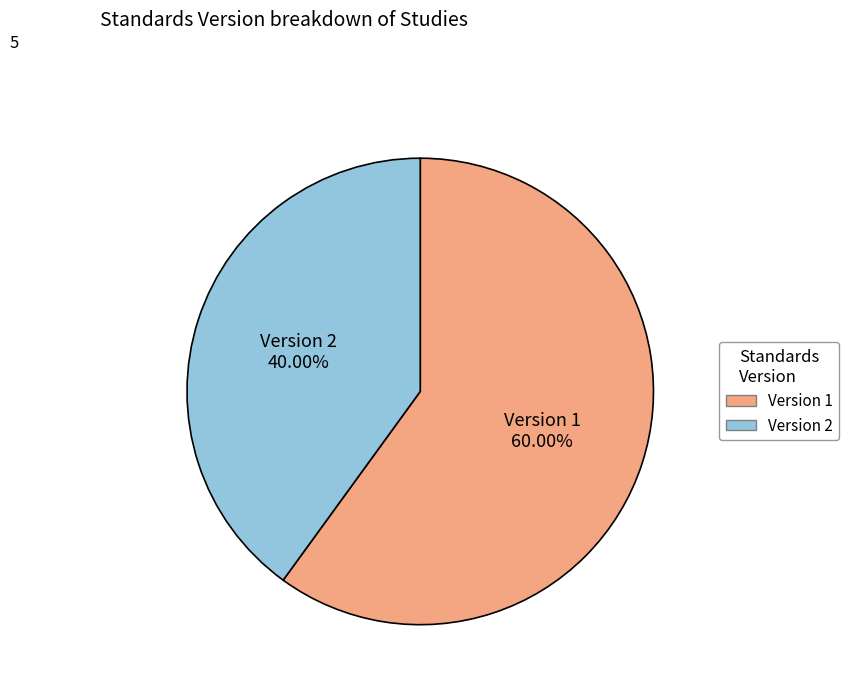

Is there any slice that represents more than half of the pie?

Yes